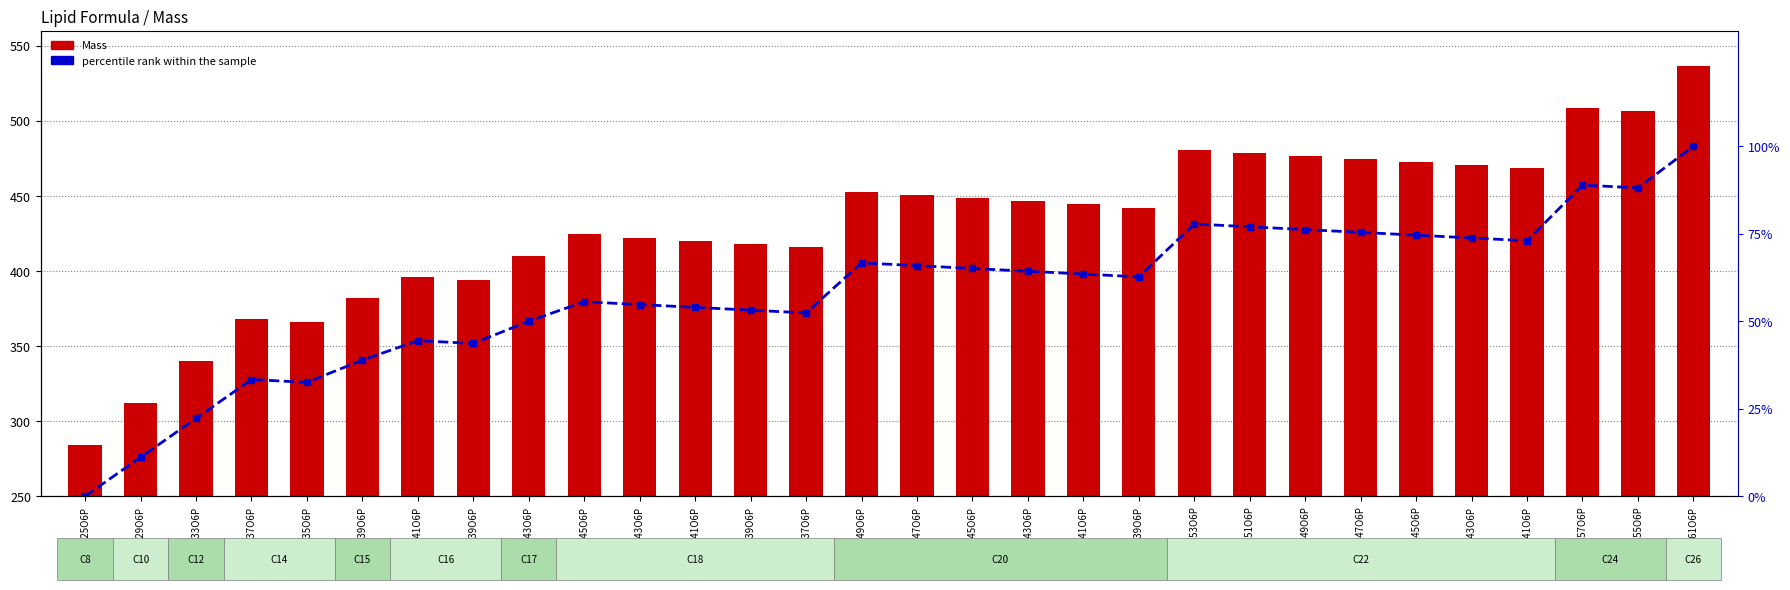

What are all the series names shown in the legend?

Mass, percentile rank within the sample